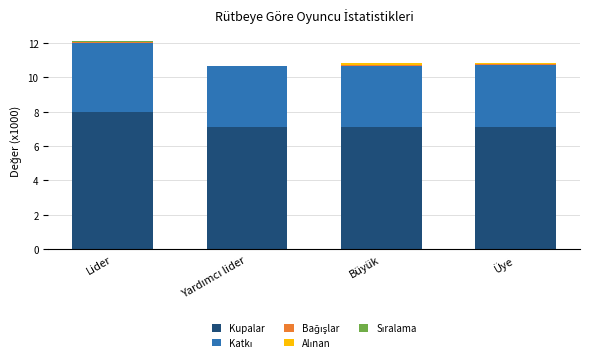

Which category has the highest value in the Kupalar series?

Lider